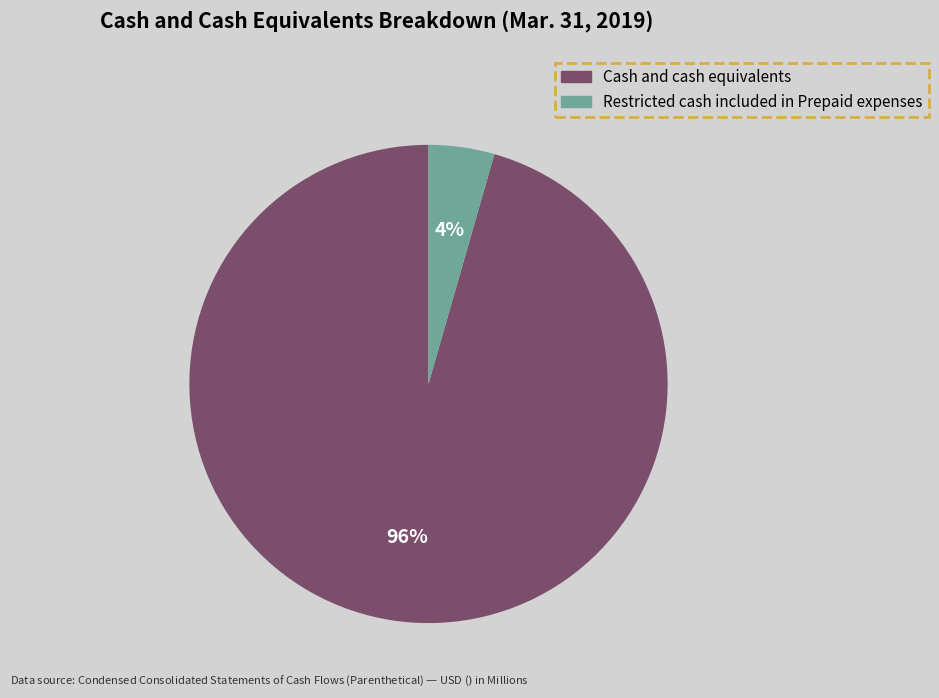

Combined, do Restricted cash included in Prepaid expenses and Cash and cash equivalents account for over 50%?

Yes